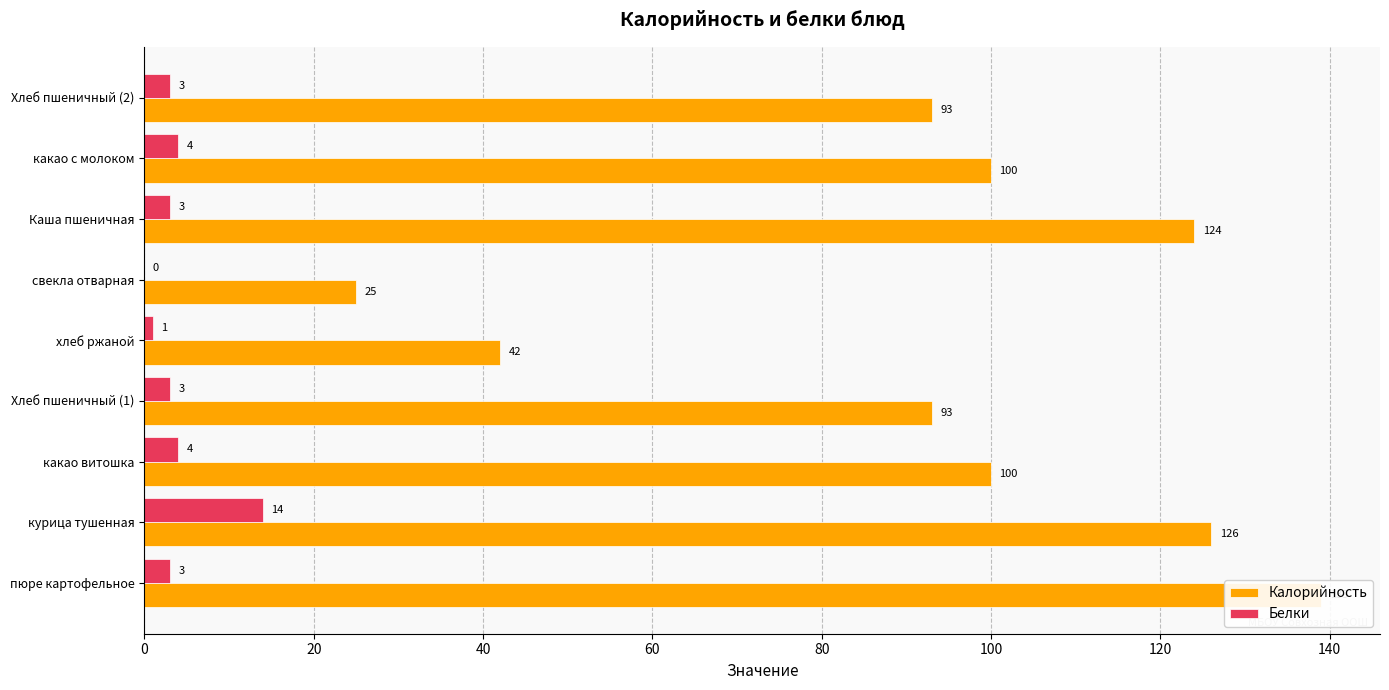

What are all the series names shown in the legend?

Калорийность, Белки